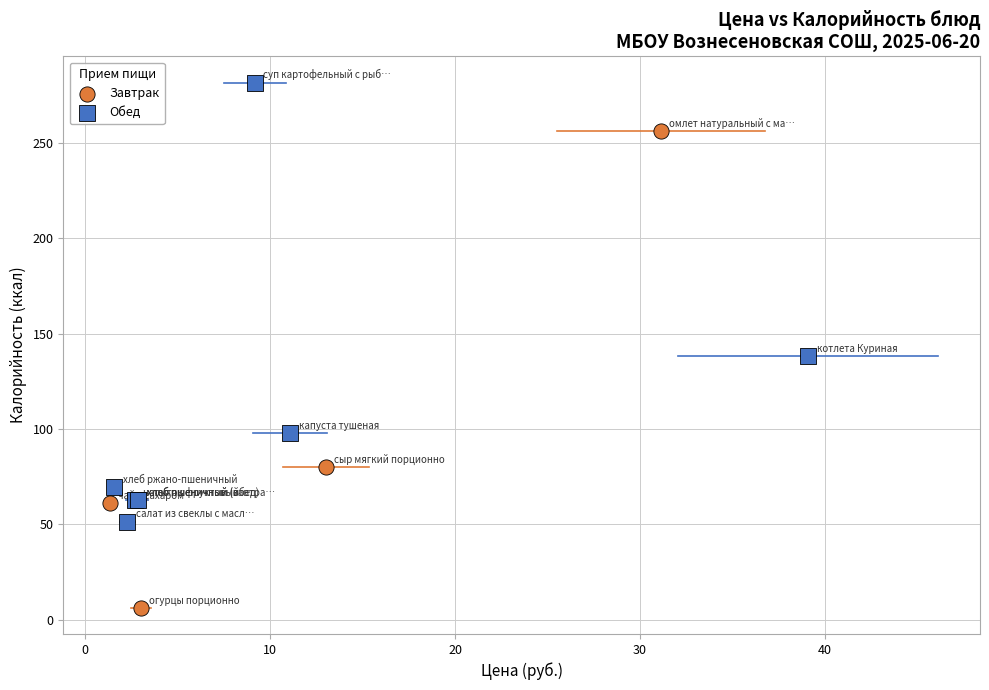

Which series reaches the maximum Y coordinate?

Обед